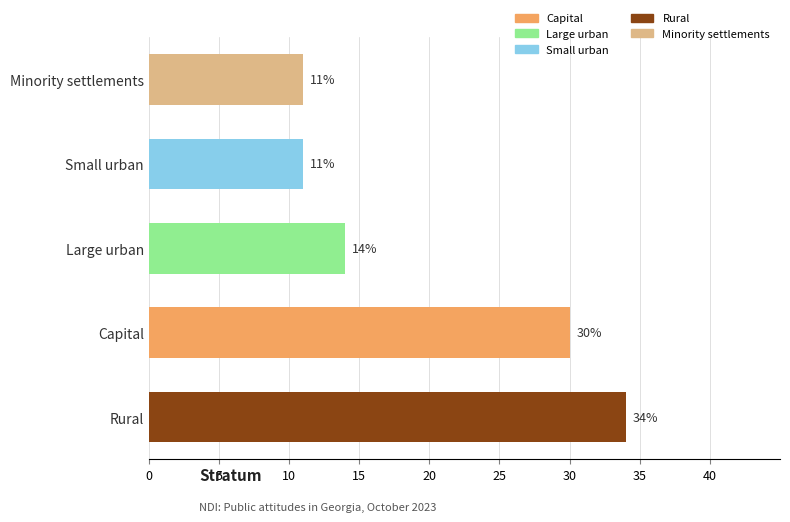

Which category has the highest value across all series?

Rural